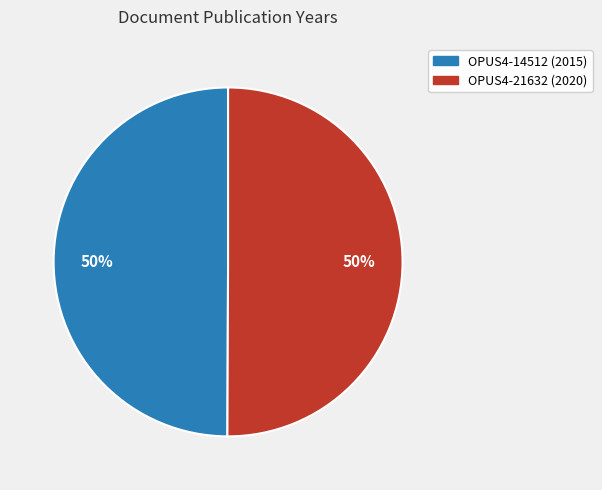

Approximately how many times larger is the value at OPUS4-14512 compared to OPUS4-21632?

1.0